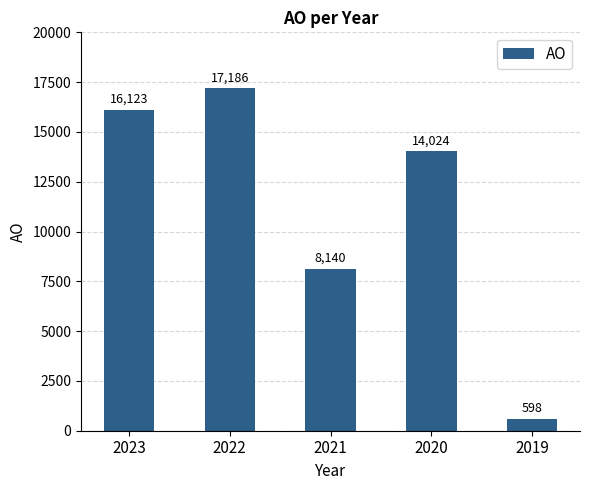

What is the change in value from 2023 to 2021?

-7983